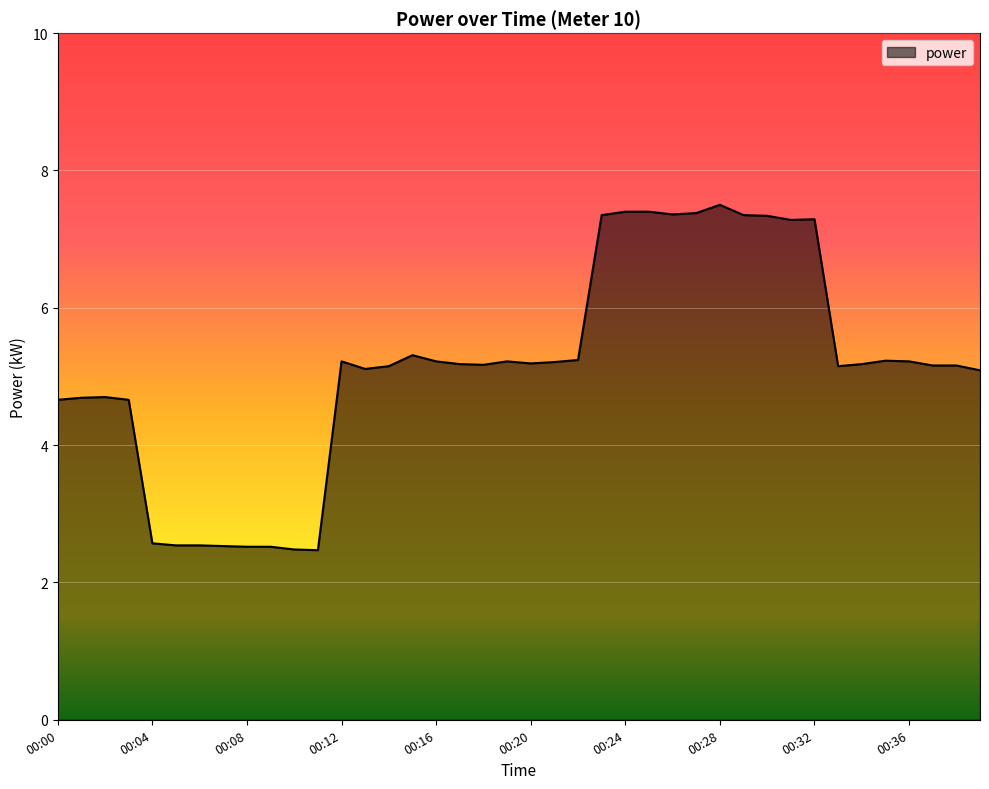

What is the smallest value displayed?

2.5